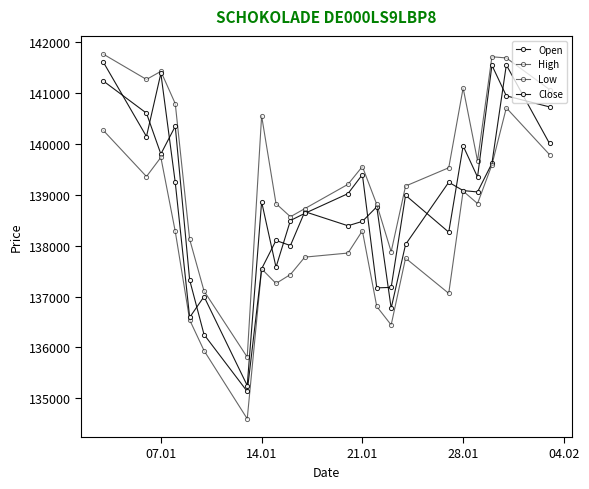

Does the chart have visible grid lines?

No